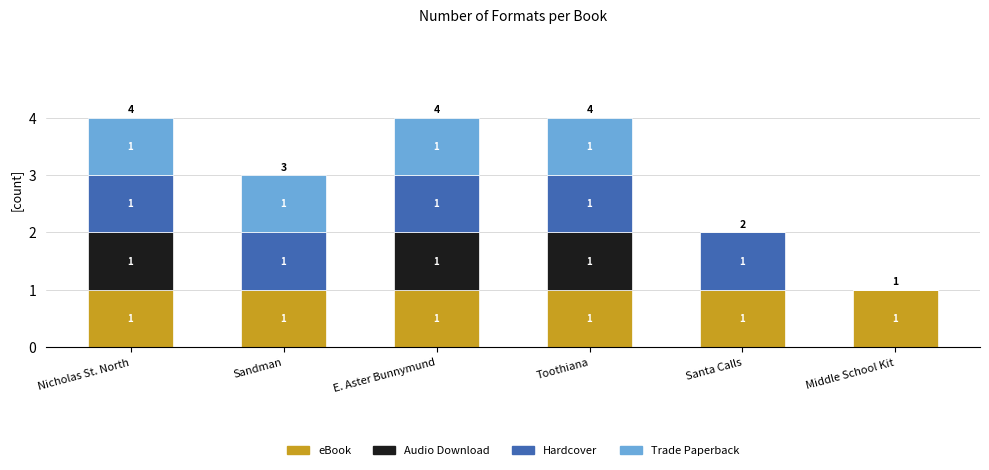

Is it true that eBook equals 0 at Nicholas St. North?

False